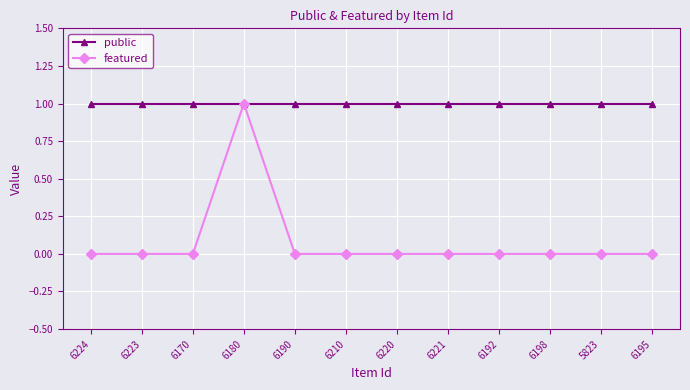

What is the difference between the highest and lowest values at 6195?

1